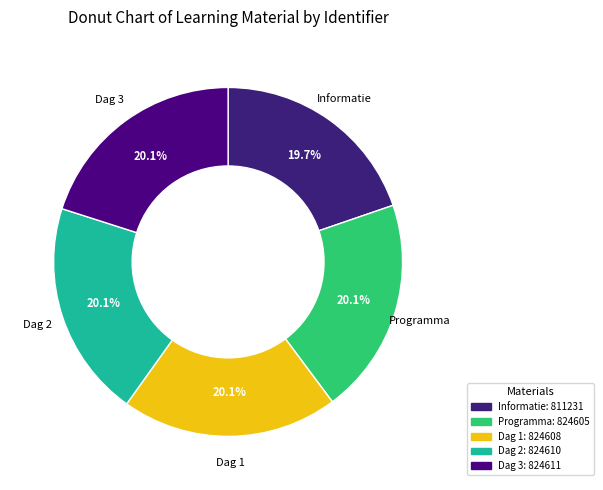

Approximately how many times larger is the value at Informatie compared to Dag 1?

1.0